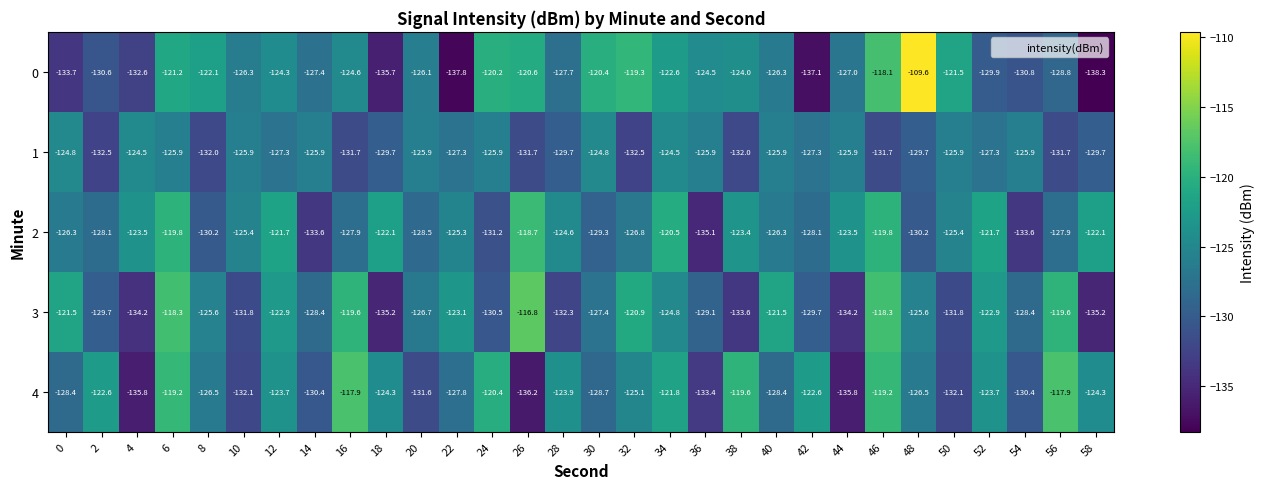

Which label corresponds to the largest value in the chart?

48